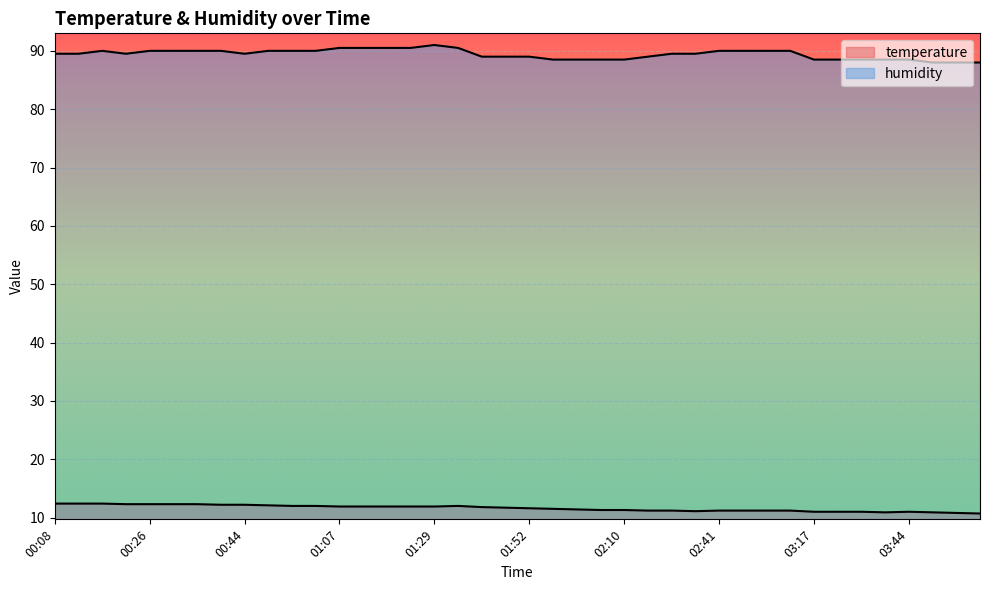

How many distinct data groups are displayed?

2